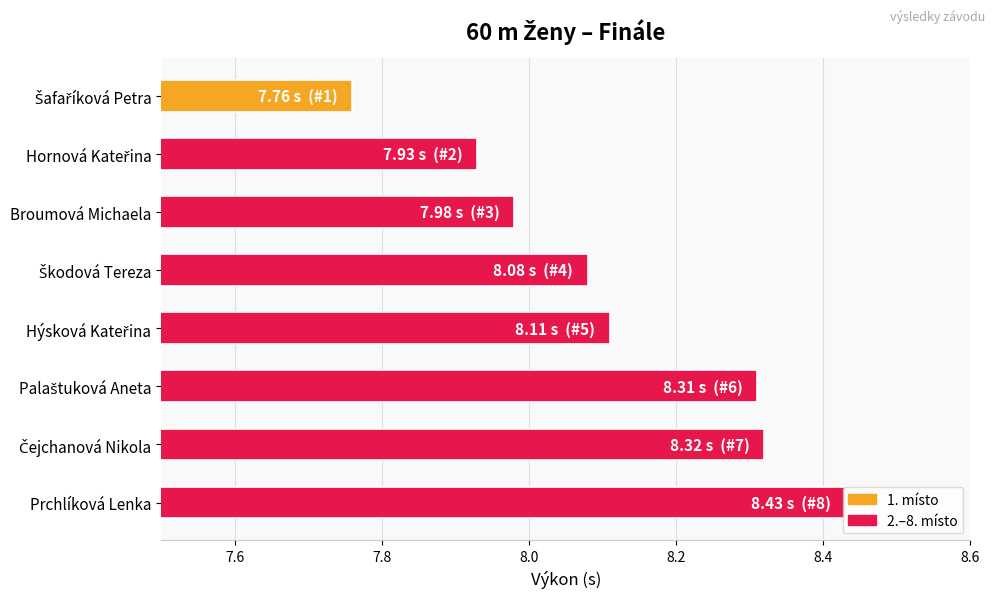

Where is the data nearest to the value 8?

Broumová Michaela